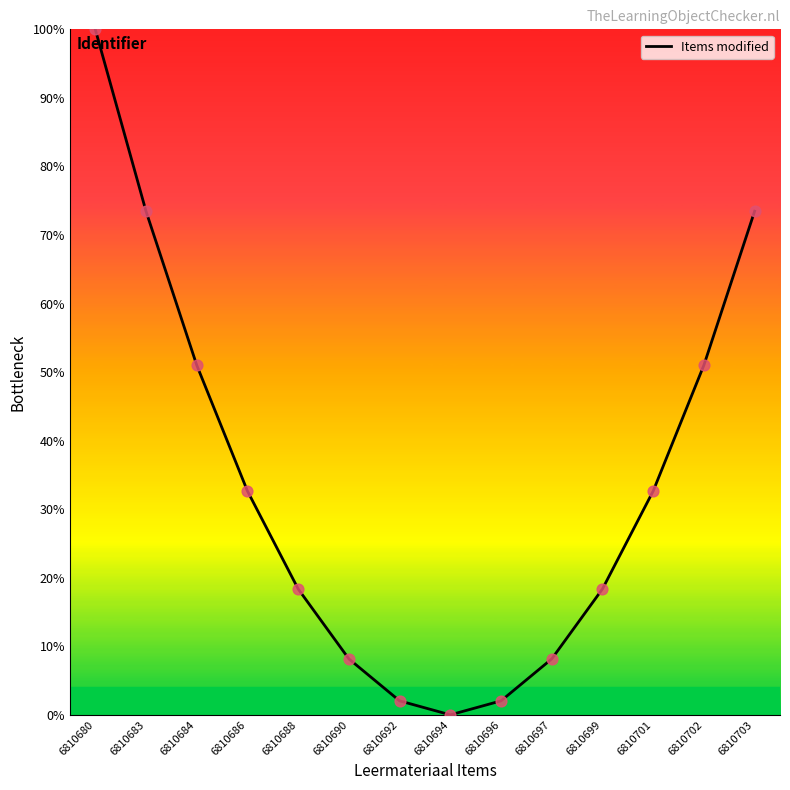

What is the ratio of the value at 6810699 to the value at 6810686?

0.6